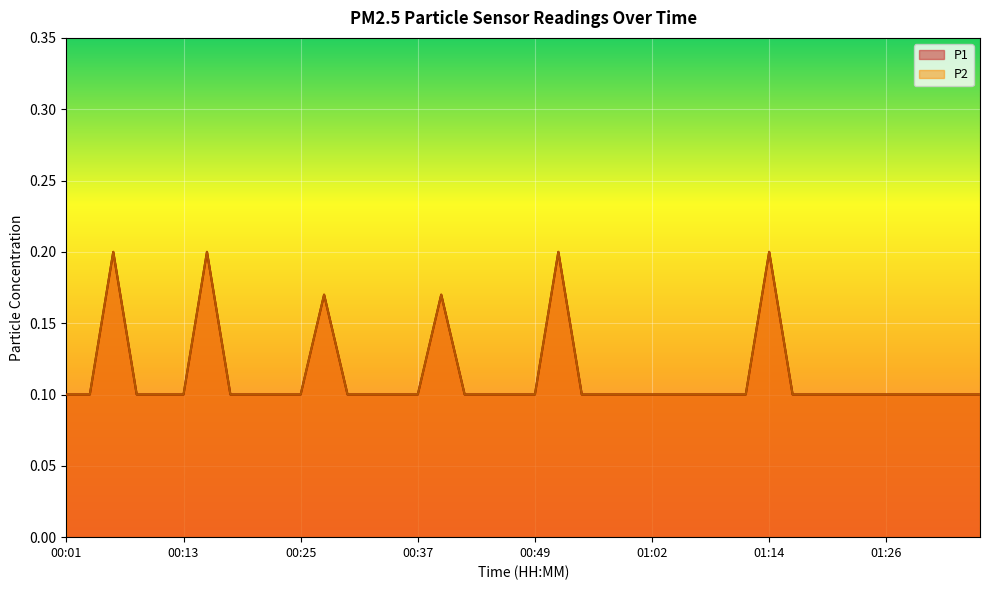

What position from the right is 01:09?

12